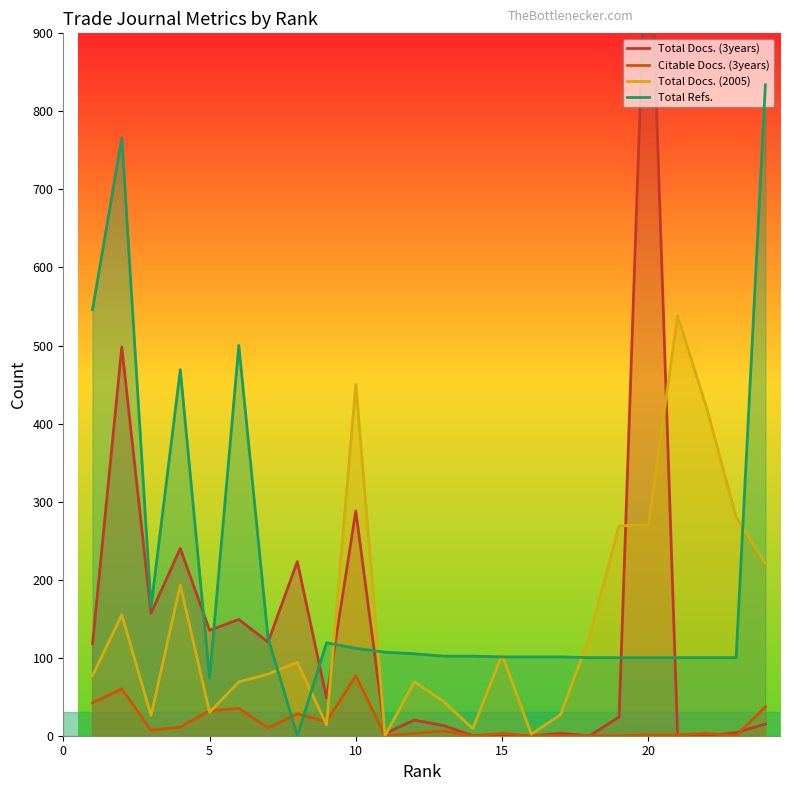

What is the sum of all Total Docs. (3years) values?

3174